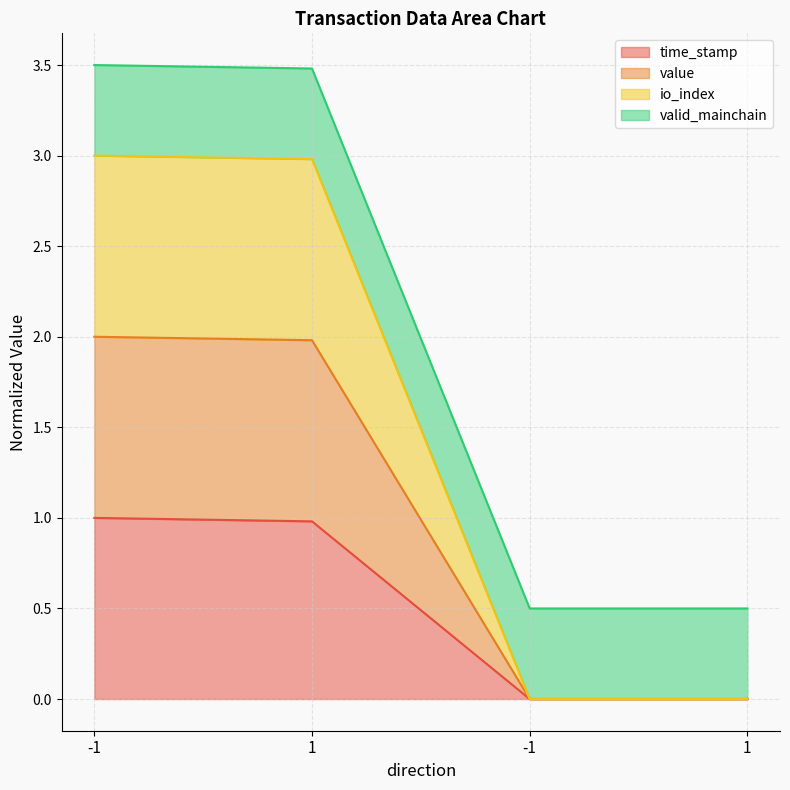

Between -1 and -1, which is larger?

-1